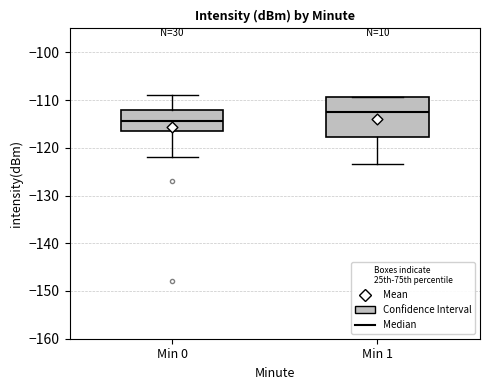

Which box is the tallest, from its lower edge to its upper edge?

Min 1